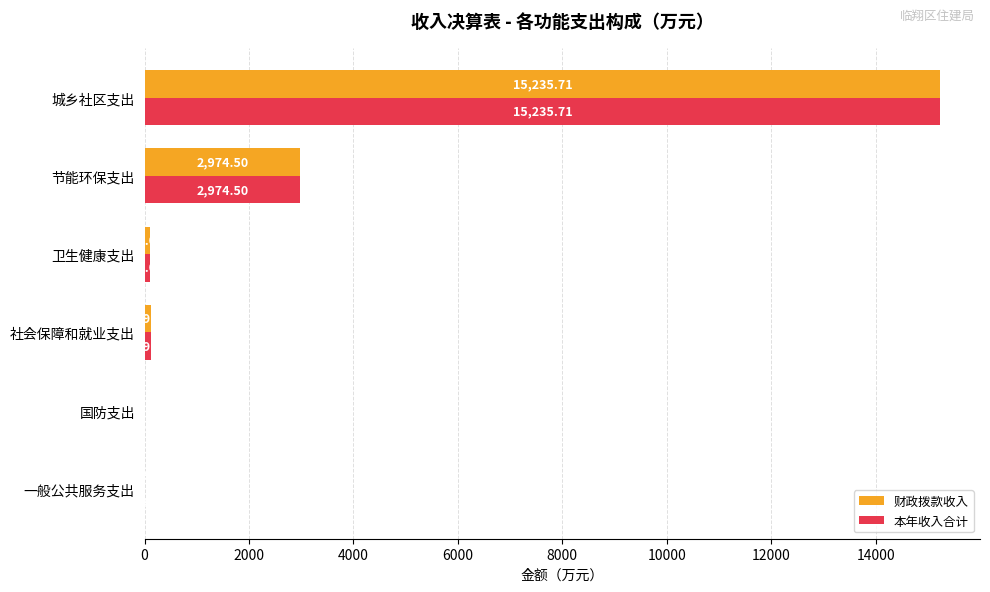

At which label is 本年收入合计 closest to 7618?

节能环保支出